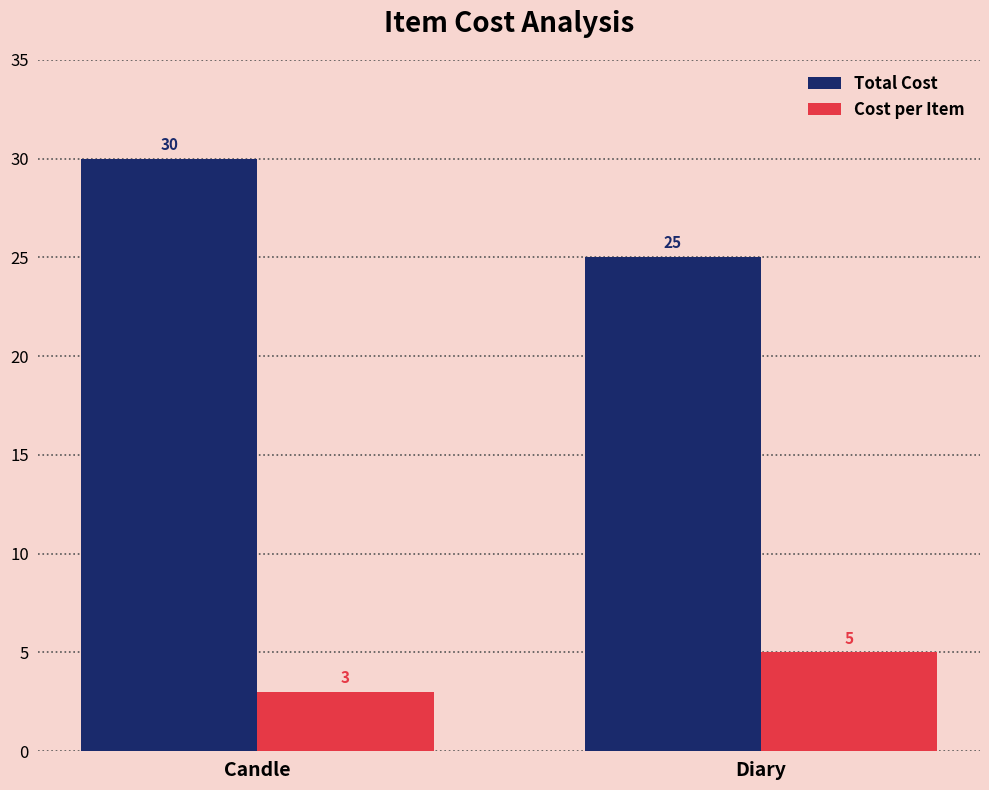

The value of Cost per Item at Candle is 3. True or false?

True